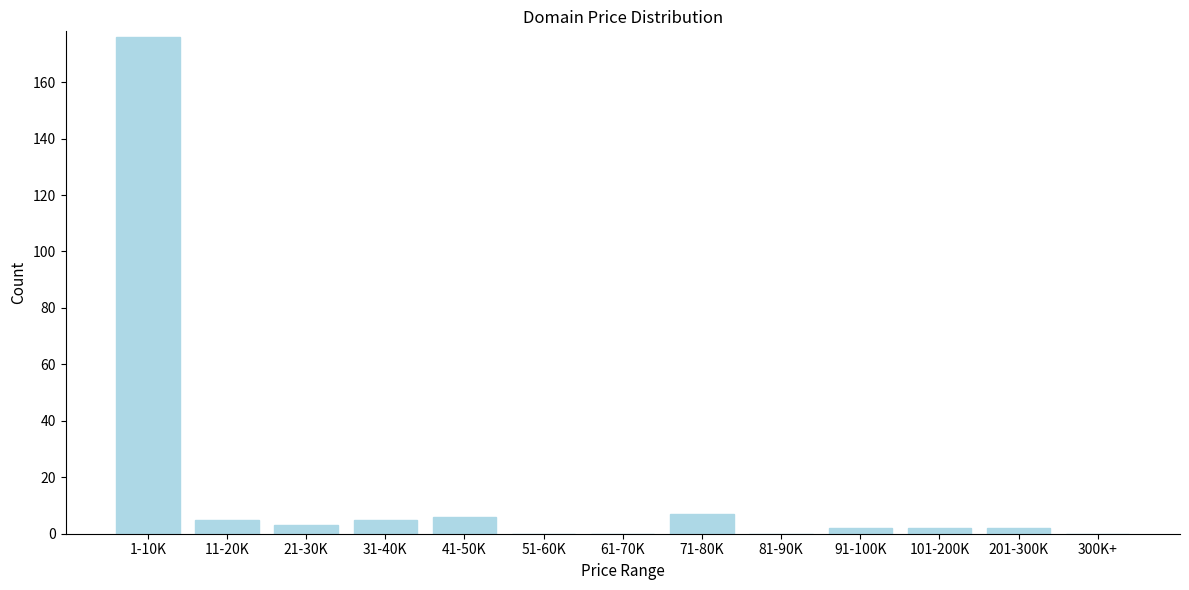

Reading left to right, list all the values displayed in this chart.

1-10K=176	11-20K=5	21-30K=3	31-40K=5	41-50K=6	51-60K=0	61-70K=0	71-80K=7	81-90K=0	91-100K=2	101-200K=2	201-300K=2	300K+=0